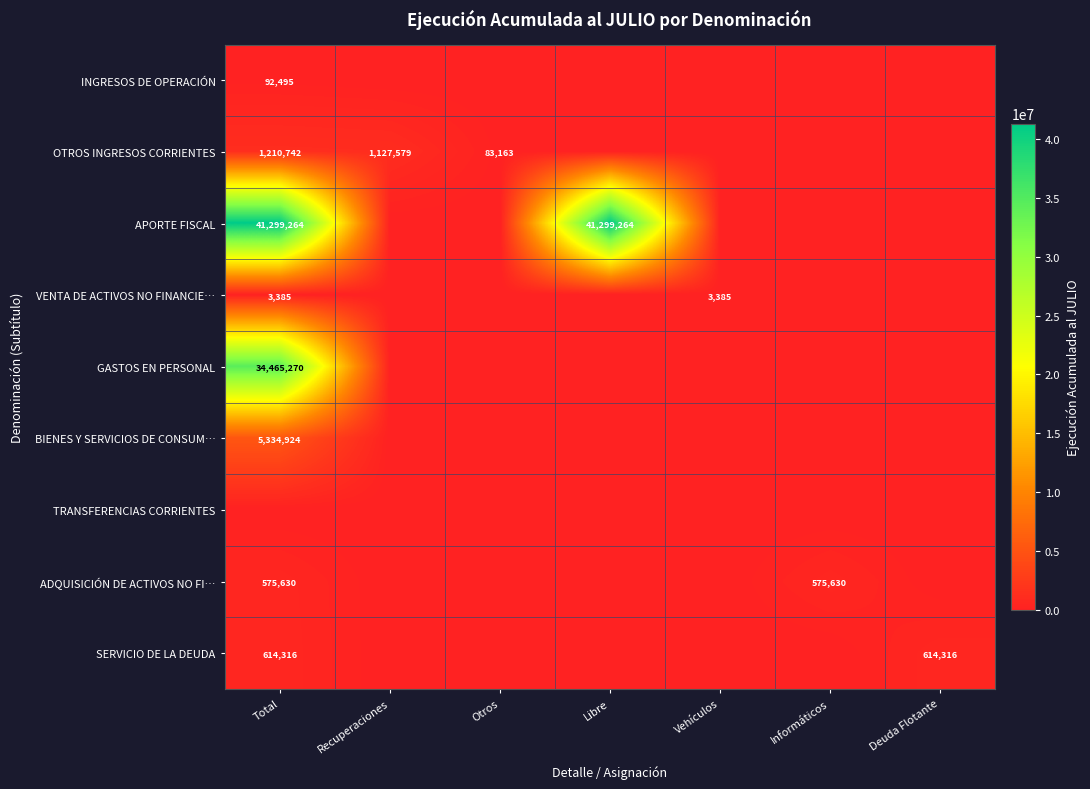

The value of SERVICIO DE LA DEUDA at Total is 225728. True or false?

False